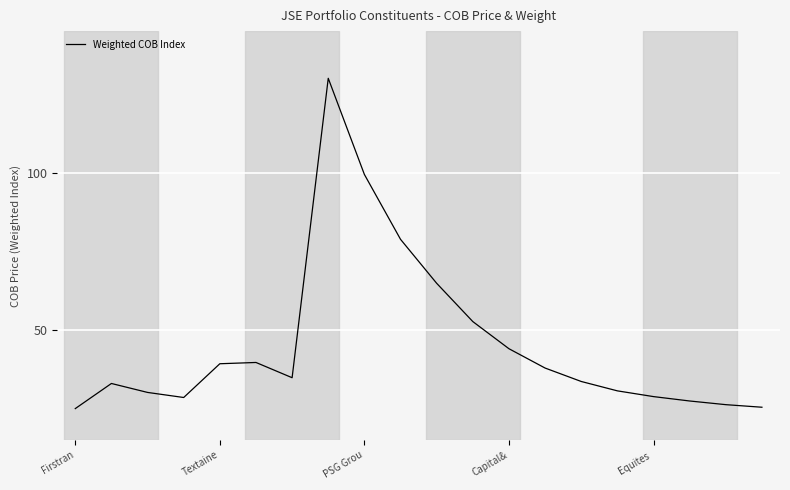

What is the difference between the maximum and minimum values?

105.0